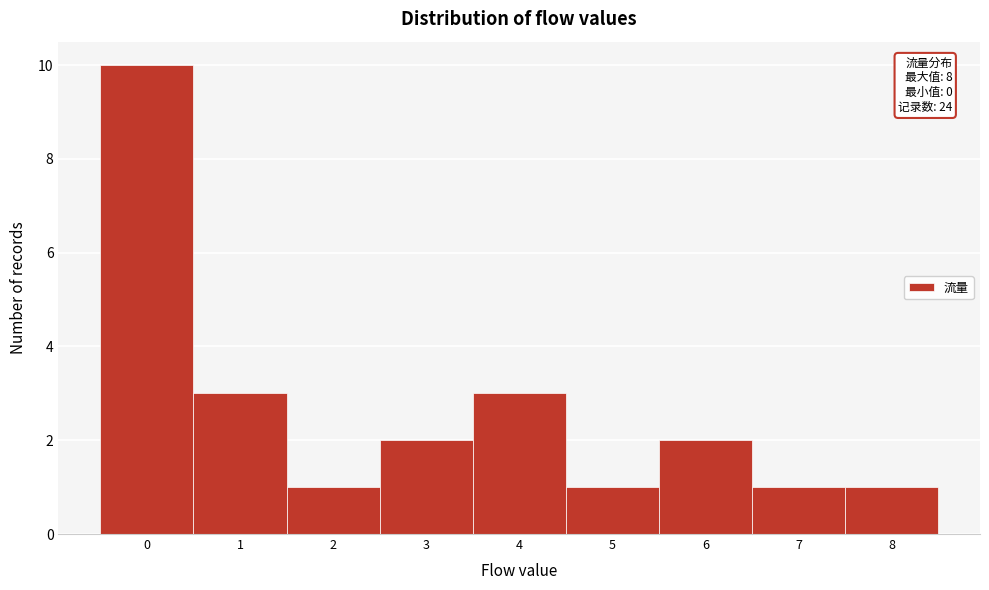

Which range on the x-axis has the tallest bar?

-0.5 to 0.5